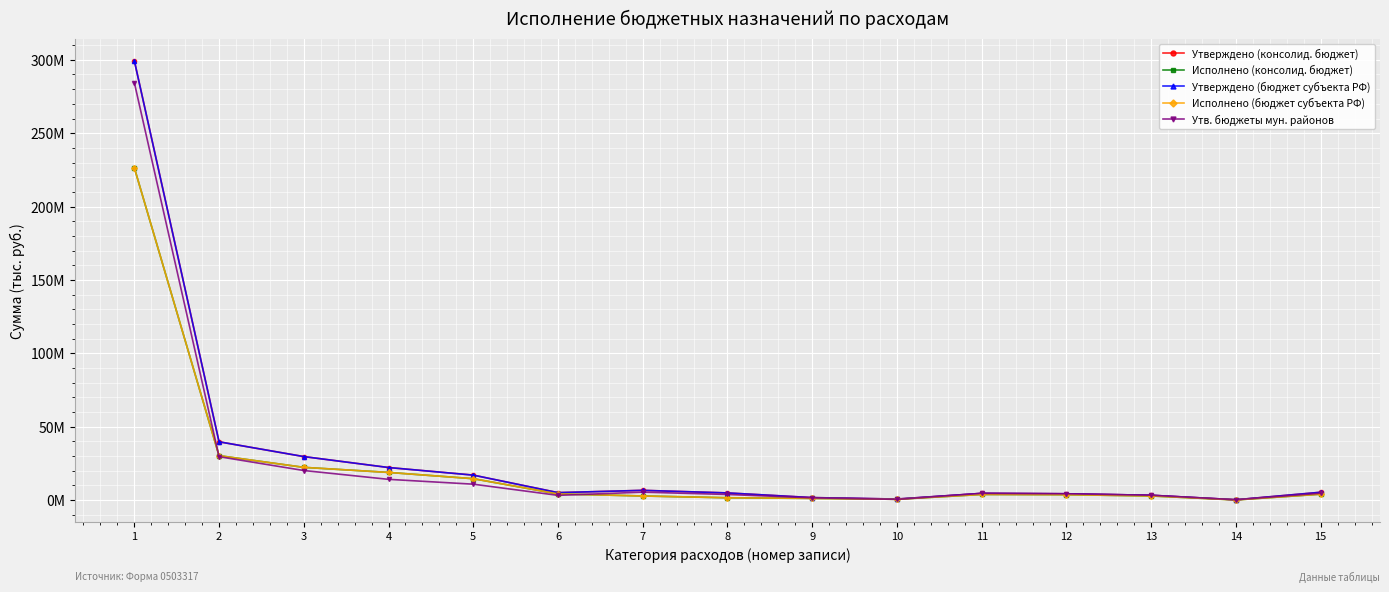

True or false: Утверждено (консолид. бюджет) and Утверждено (бюджет субъекта РФ) cross at least once.

False